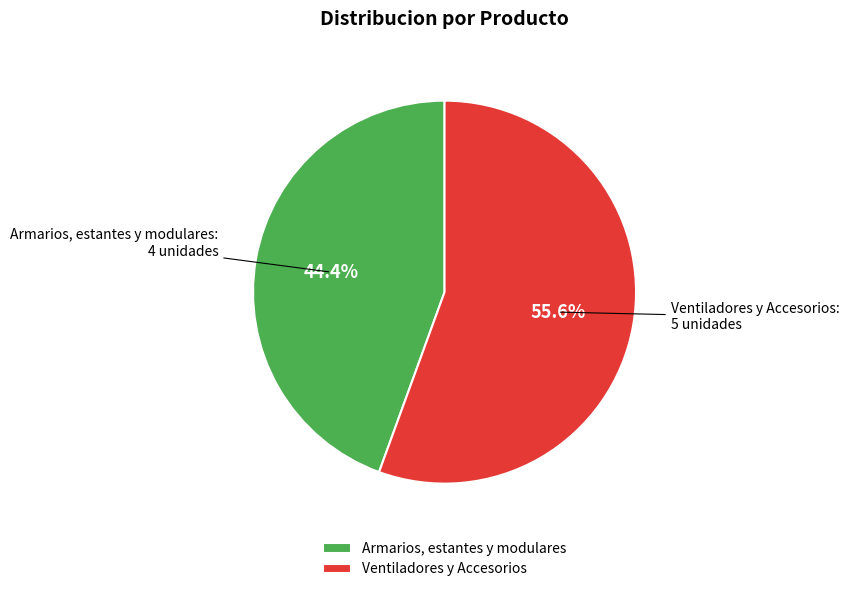

Between Ventiladores y Accesorios and Armarios, estantes y modulares, which is larger?

Ventiladores y Accesorios